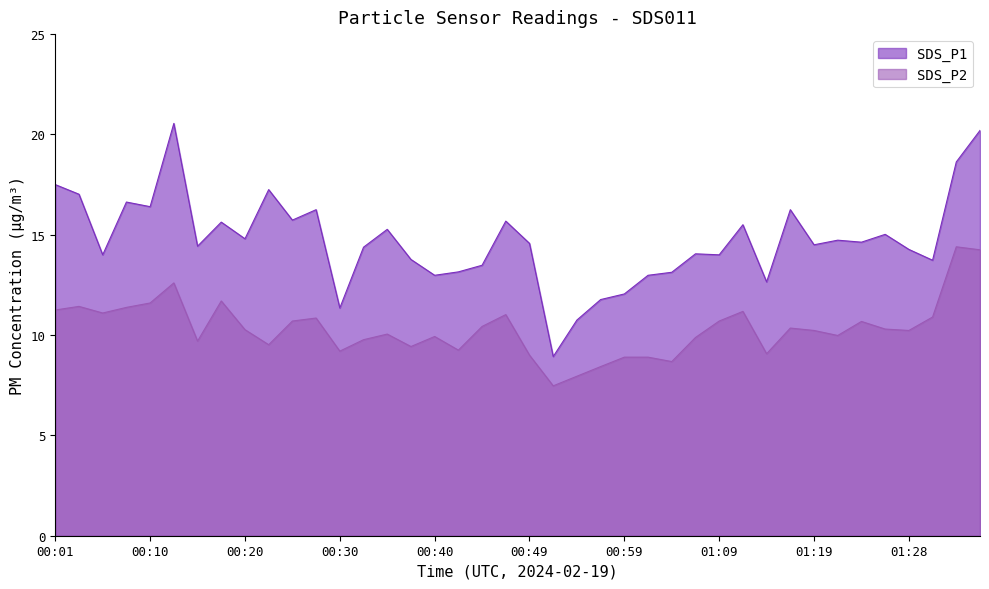

Which category has the lowest value in the SDS_P2 series?

00:52